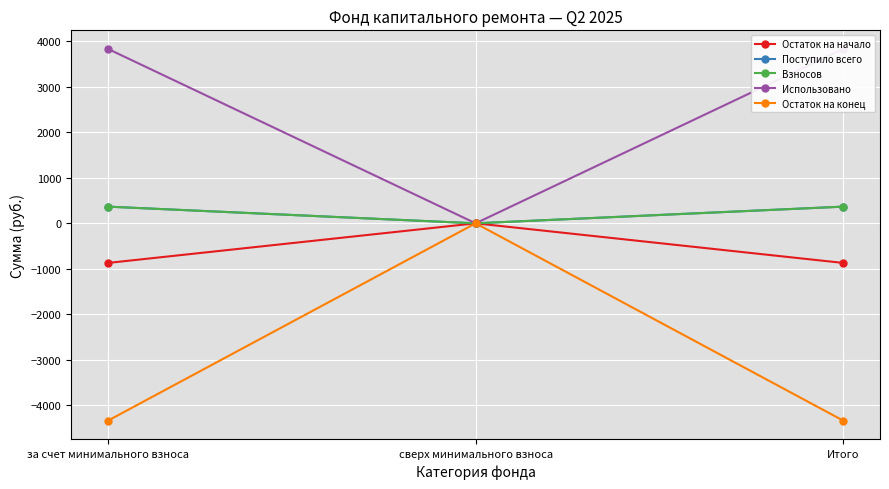

Reading left to right, transcribe all the data shown in this chart.

Остаток на начало: за счет минимального взноса=-870.0	сверх минимального взноса=0.0	Итого=-870.0
Поступило всего: за счет минимального взноса=366.7	сверх минимального взноса=0.0	Итого=366.7
Взносов: за счет минимального взноса=365.6	сверх минимального взноса=0.0	Итого=365.6
Использовано: за счет минимального взноса=3830.0	сверх минимального взноса=0.0	Итого=3830.0
Остаток на конец: за счет минимального взноса=-4333.4	сверх минимального взноса=0.0	Итого=-4333.4